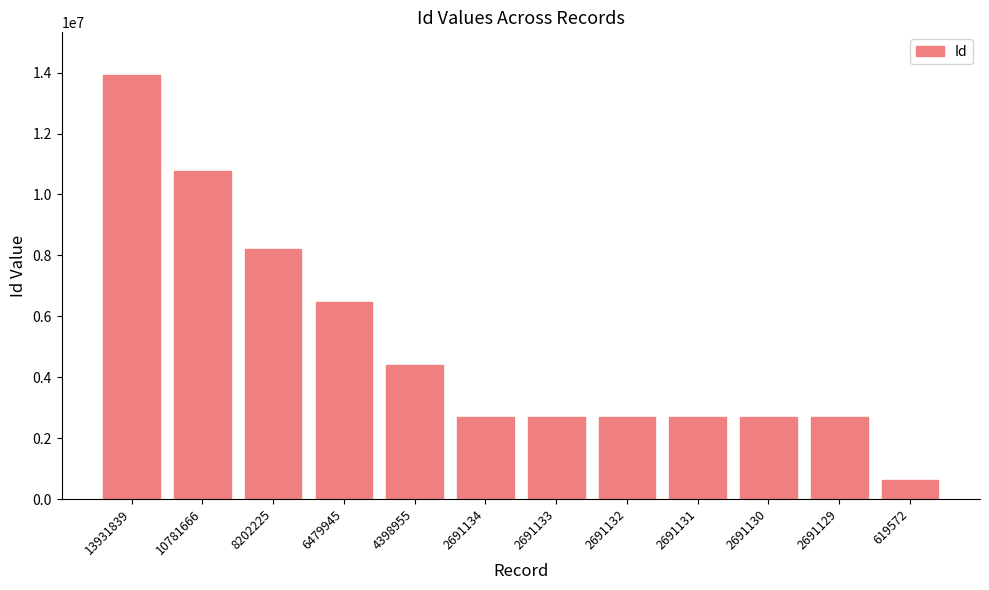

What is the change in value from 6479945 to 2691131?

-3788814